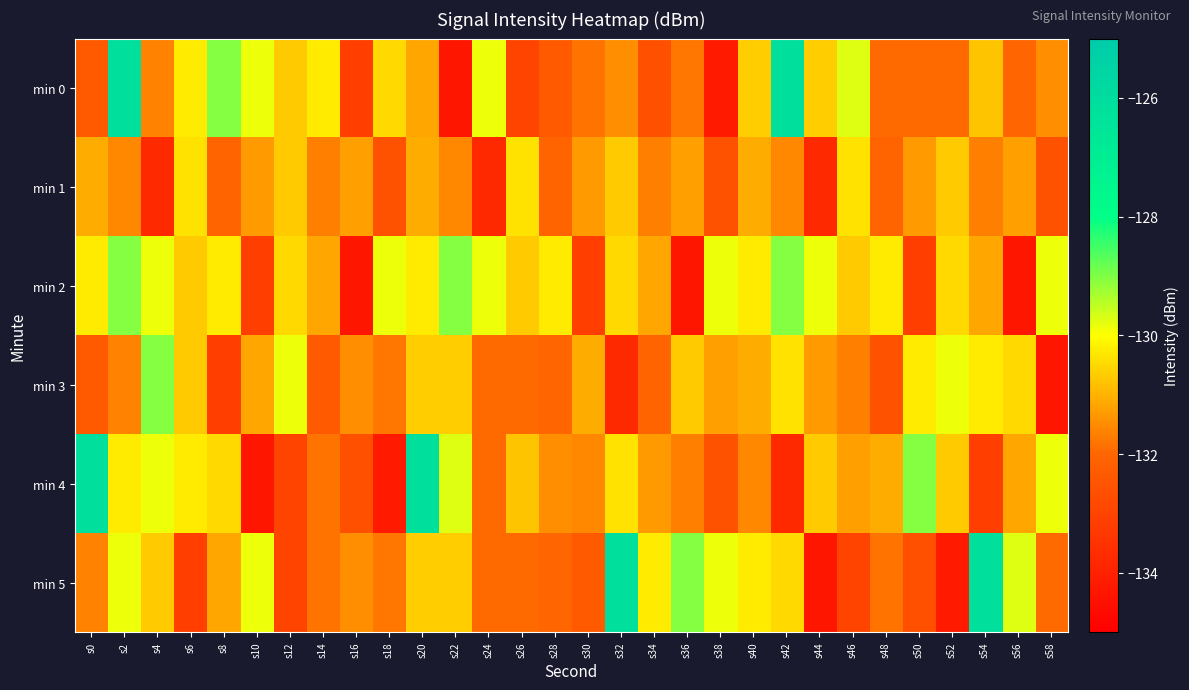

Reading left to right, what are all the values shown in this chart?

min 0: s0=-132.3	s2=-126.2	s4=-131.6	s6=-130.3	s8=-129.0	s10=-129.9	s12=-130.7	s14=-130.3	s16=-133.1	s18=-130.5	s20=-131.1	s22=-134.3	s24=-129.8	s26=-133.0	s28=-132.3	s30=-131.8	s32=-131.5	s34=-132.6	s36=-131.8	s38=-134.2	s40=-130.7	s42=-126.2	s44=-130.6	s46=-129.8	s48=-131.9	s50=-131.9	s52=-131.9	s54=-130.8	s56=-132.0	s58=-131.5
min 1: s0=-131.1	s2=-131.5	s4=-133.8	s6=-130.4	s8=-132.1	s10=-131.3	s12=-130.7	s14=-131.7	s16=-131.2	s18=-132.5	s20=-131.1	s22=-131.5	s24=-133.8	s26=-130.4	s28=-132.1	s30=-131.3	s32=-130.7	s34=-131.7	s36=-131.2	s38=-132.5	s40=-131.1	s42=-131.5	s44=-133.8	s46=-130.4	s48=-132.1	s50=-131.3	s52=-130.7	s54=-131.7	s56=-131.2	s58=-132.5
min 2: s0=-130.3	s2=-129.0	s4=-129.9	s6=-130.7	s8=-130.3	s10=-133.1	s12=-130.5	s14=-131.1	s16=-134.3	s18=-129.8	s20=-130.3	s22=-129.0	s24=-129.9	s26=-130.7	s28=-130.3	s30=-133.1	s32=-130.5	s34=-131.1	s36=-134.3	s38=-129.8	s40=-130.3	s42=-129.0	s44=-129.9	s46=-130.7	s48=-130.3	s50=-133.1	s52=-130.5	s54=-131.1	s56=-134.3	s58=-129.8
min 3: s0=-132.3	s2=-131.6	s4=-129.0	s6=-130.7	s8=-133.1	s10=-131.1	s12=-129.8	s14=-132.3	s16=-131.5	s18=-131.8	s20=-130.7	s22=-130.6	s24=-131.9	s26=-131.9	s28=-132.0	s30=-131.1	s32=-133.8	s34=-132.1	s36=-130.7	s38=-131.2	s40=-131.1	s42=-130.4	s44=-131.3	s46=-131.7	s48=-132.5	s50=-130.3	s52=-129.9	s54=-130.3	s56=-130.5	s58=-134.3
min 4: s0=-126.2	s2=-130.3	s4=-129.9	s6=-130.3	s8=-130.5	s10=-134.3	s12=-133.0	s14=-131.8	s16=-132.6	s18=-134.2	s20=-126.2	s22=-129.8	s24=-131.9	s26=-130.8	s28=-131.5	s30=-131.5	s32=-130.4	s34=-131.3	s36=-131.7	s38=-132.5	s40=-131.5	s42=-133.8	s44=-130.7	s46=-131.2	s48=-131.1	s50=-129.0	s52=-130.7	s54=-133.1	s56=-131.1	s58=-129.8
min 5: s0=-131.6	s2=-129.9	s4=-130.7	s6=-133.1	s8=-131.1	s10=-129.8	s12=-133.0	s14=-131.8	s16=-131.5	s18=-131.8	s20=-130.7	s22=-130.6	s24=-131.9	s26=-131.9	s28=-132.0	s30=-132.3	s32=-126.2	s34=-130.3	s36=-129.0	s38=-129.9	s40=-130.3	s42=-130.5	s44=-134.3	s46=-133.0	s48=-131.8	s50=-132.6	s52=-134.2	s54=-126.2	s56=-129.8	s58=-131.9